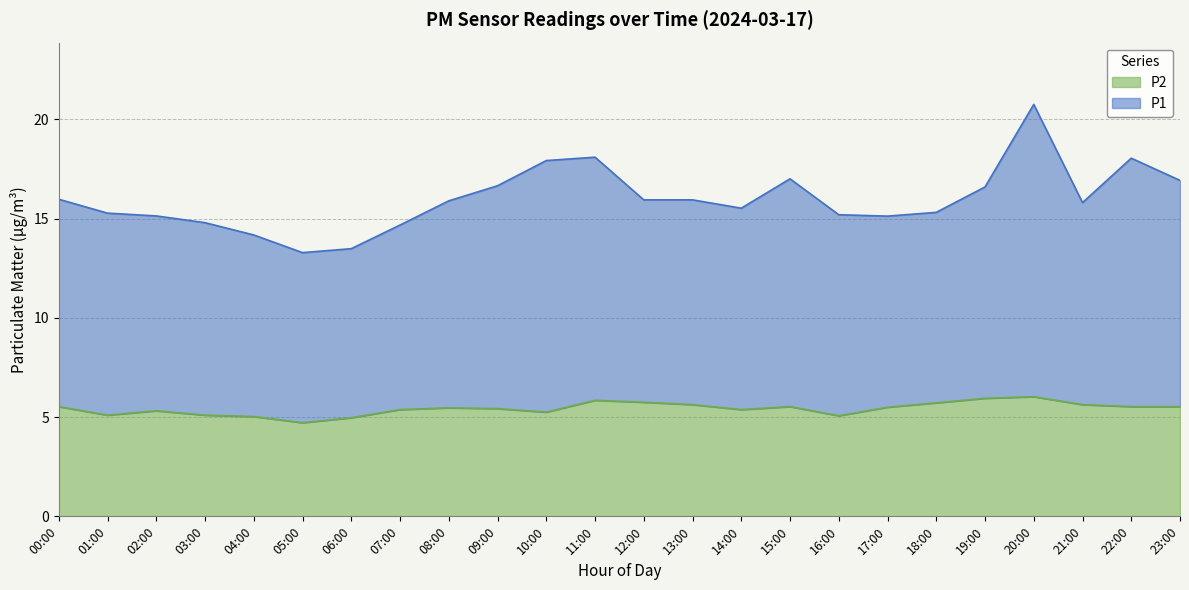

True or false: P2 has more than 1 interior local peaks.

True